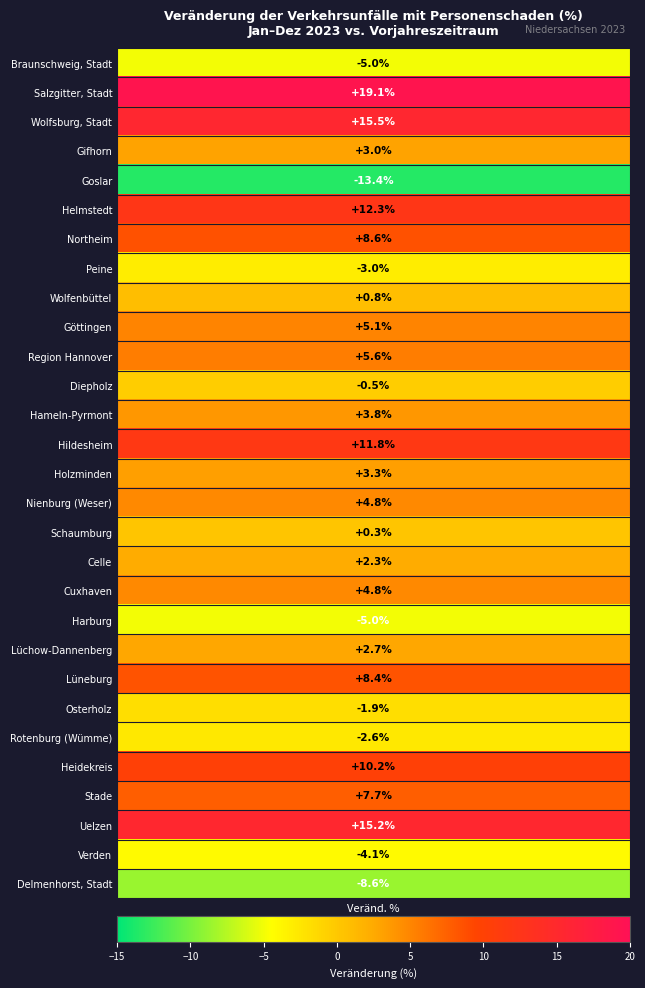

What is the smallest value displayed?

-13.4